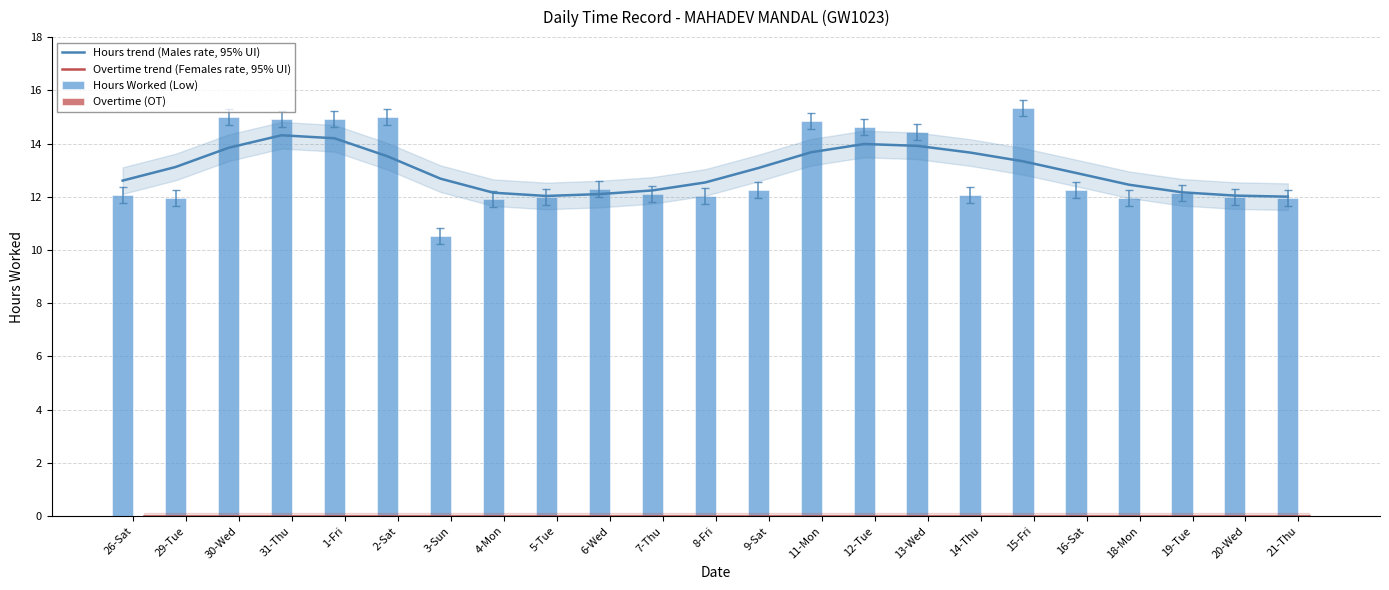

True or false: Hours trend (Males rate, 95% UI) has a value of 3.3 at 30-Wed.

False